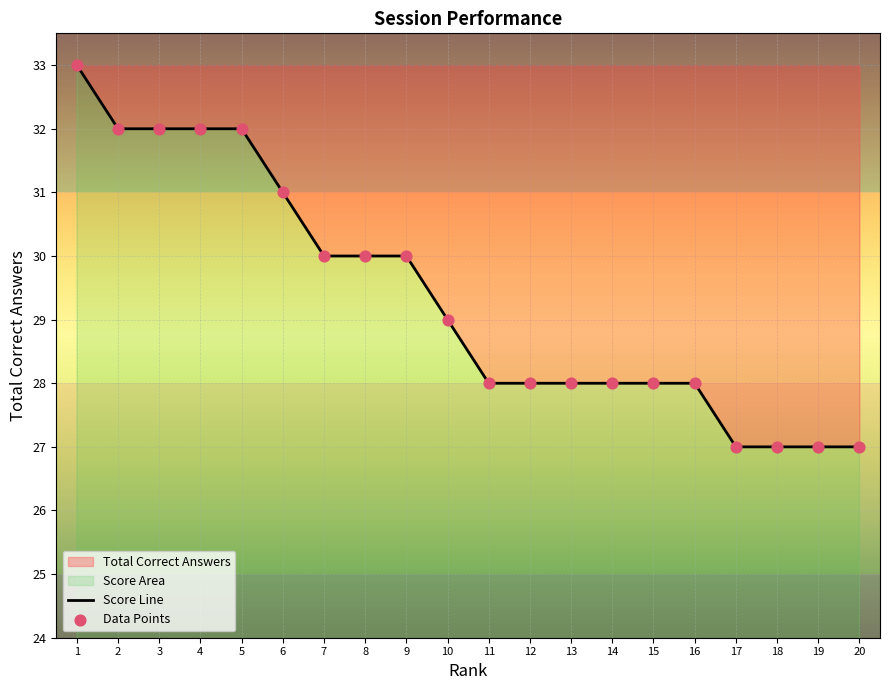

Approximately how many times larger is the value at 9 compared to 7?

1.0